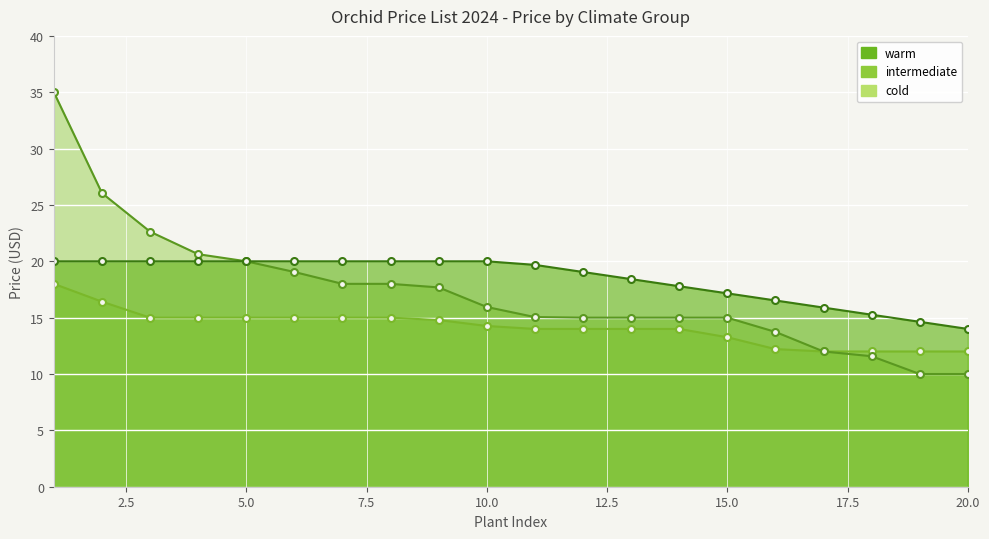

What is the difference between the maximum and second lowest values in the intermediate_line series?

25.0